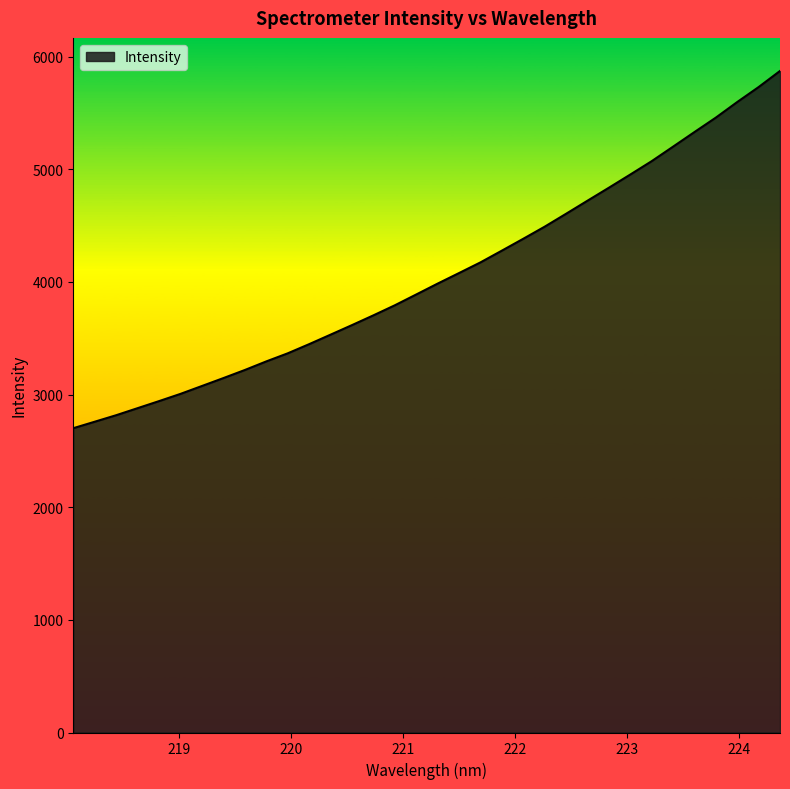

How many lines are shown in the chart?

1